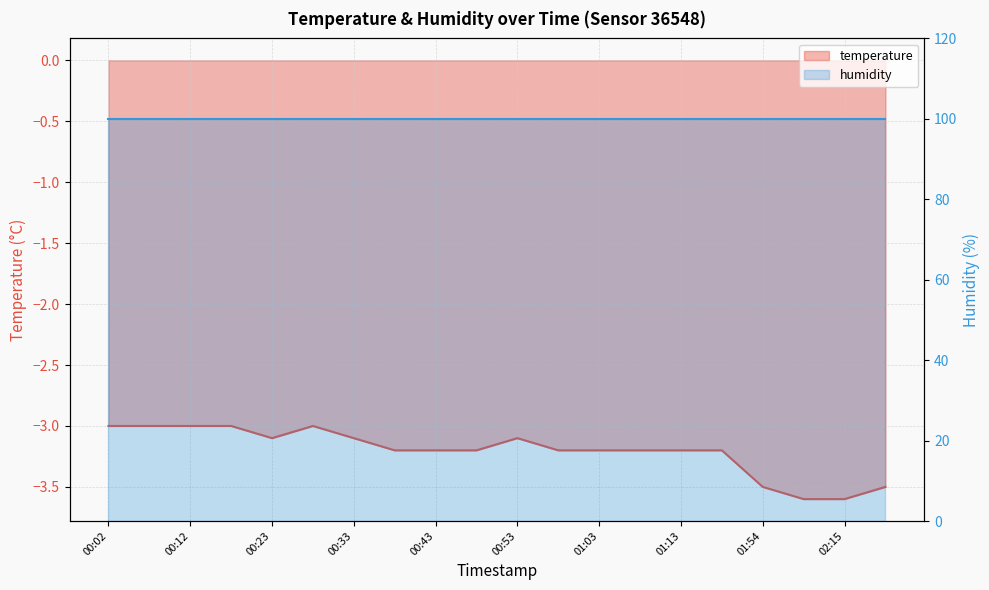

What is the difference between the values at 01:08 and 00:02?

0.2